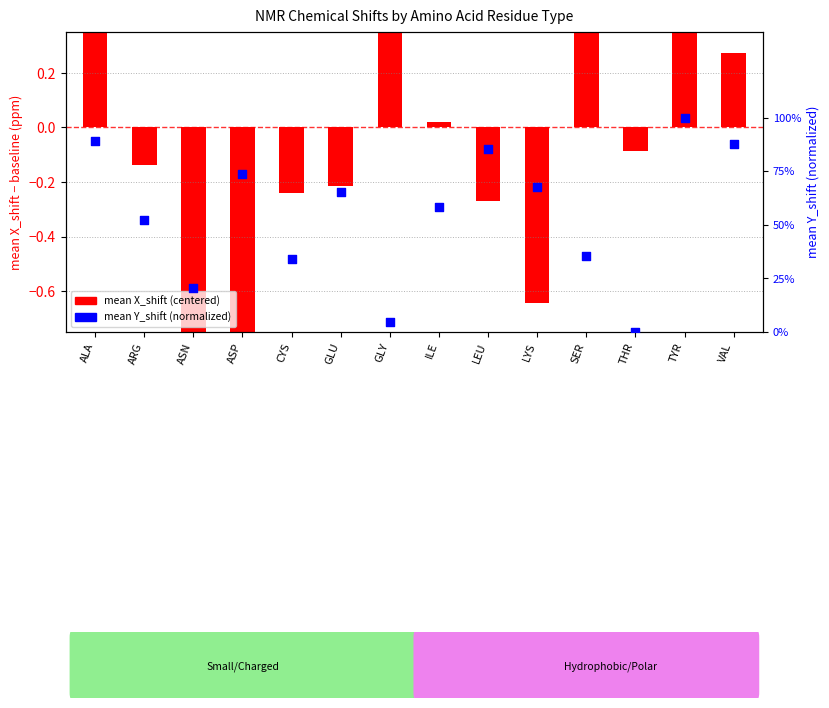

Which series has the largest total across all categories?

mean Y_shift (normalized)